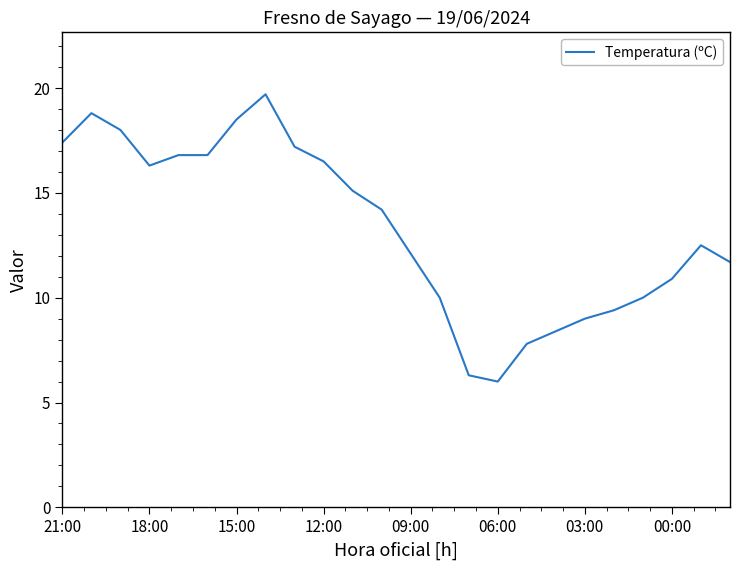

What is the maximum value shown in the chart?

19.7